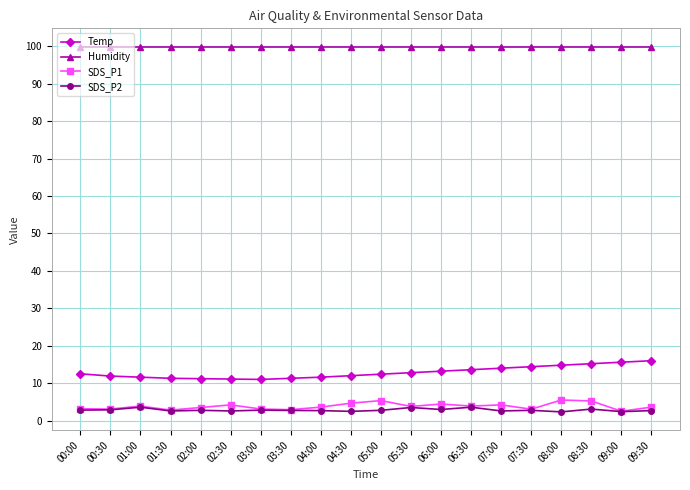

Rank the series by their maximum value, from highest to lowest.

Humidity, Temp, SDS_P1, SDS_P2